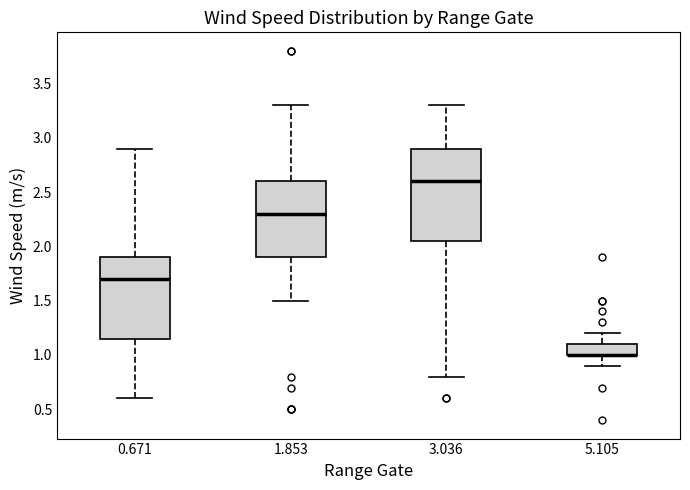

Reading left to right, transcribe this box plot: for each box, give where its median line is, the range the box spans, and where its two whiskers end, as read against the y-axis. The values are not printed on the chart, so give them approximately, as read against the axis.

0.671: median 1.70, box 1.15 to 1.90, whiskers 0.60 to 2.90
1.853: median 2.30, box 1.90 to 2.60, whiskers 1.50 to 3.30
3.036: median 2.60, box 2.05 to 2.90, whiskers 0.80 to 3.30
5.105: median 1.00 (drawn on the box's lower edge), box 1.00 to 1.10, whiskers 0.90 to 1.20